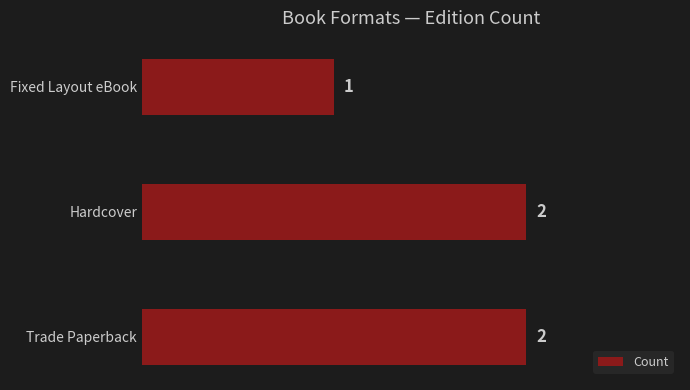

Approximately how many times larger is the value at Hardcover compared to Fixed Layout eBook?

2.0